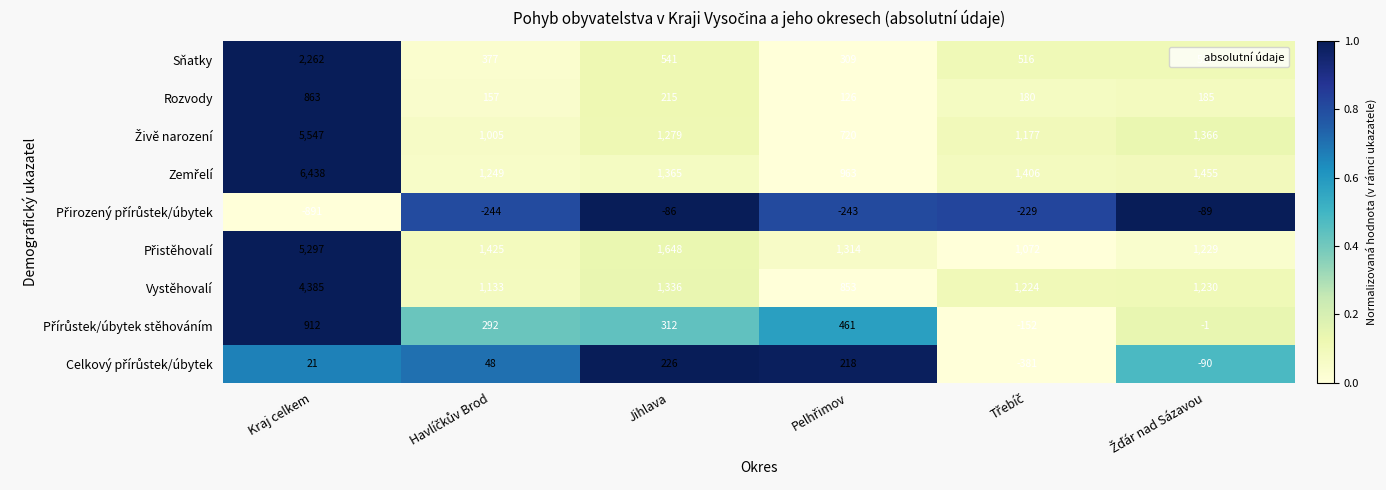

What is the difference between the highest and lowest values at Jihlava?

1734